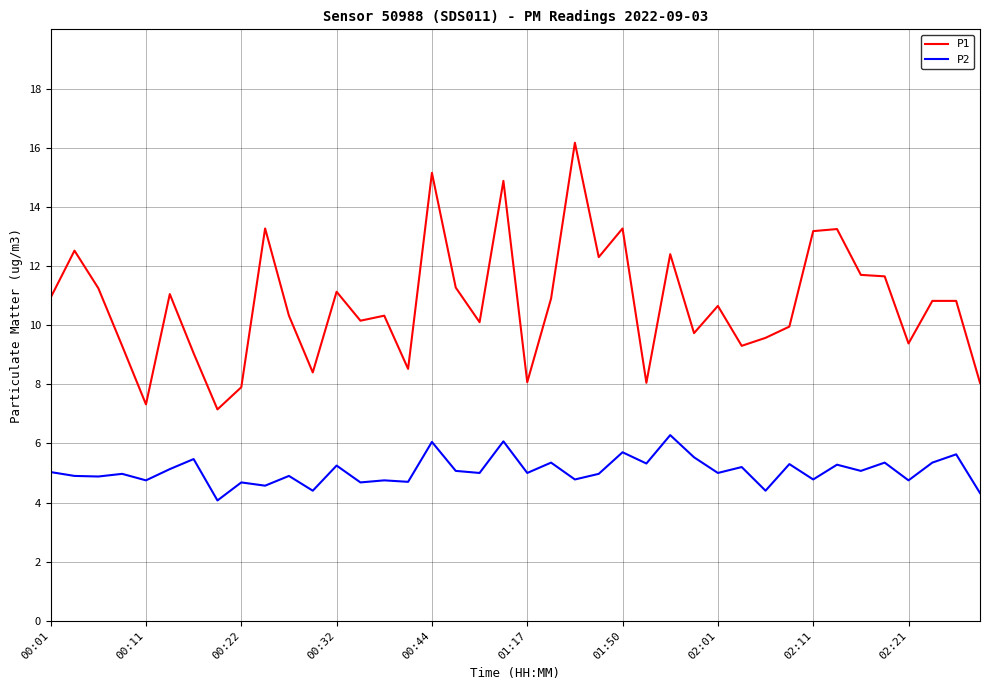

Does the chart display data point markers on the line(s)?

No